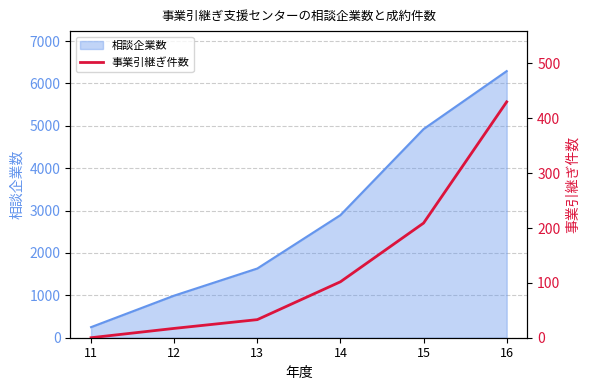

What value does the data have at 14, to the nearest 5?

100